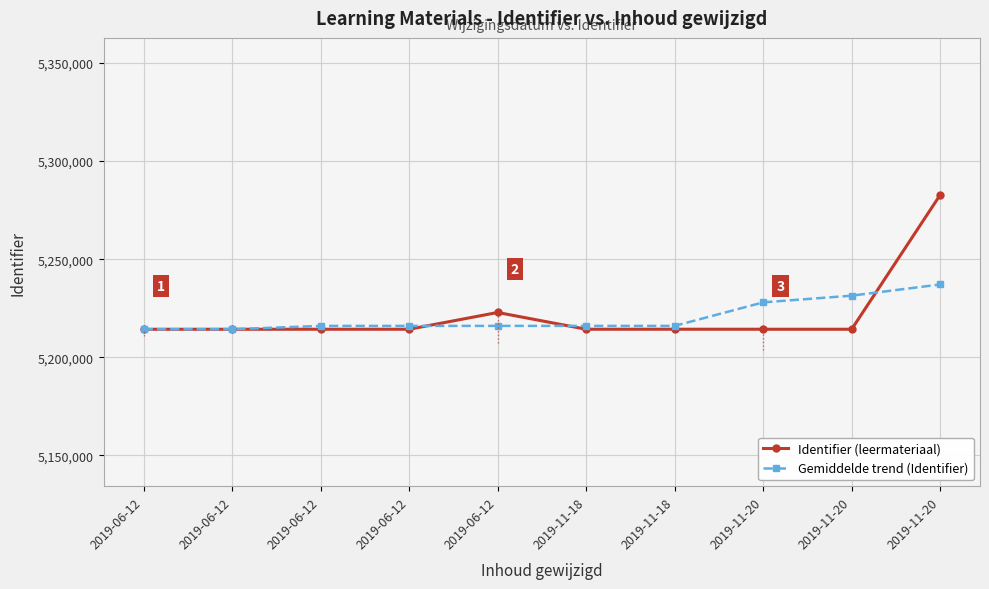

At how many categories does at least one series exceed 5259289?

1